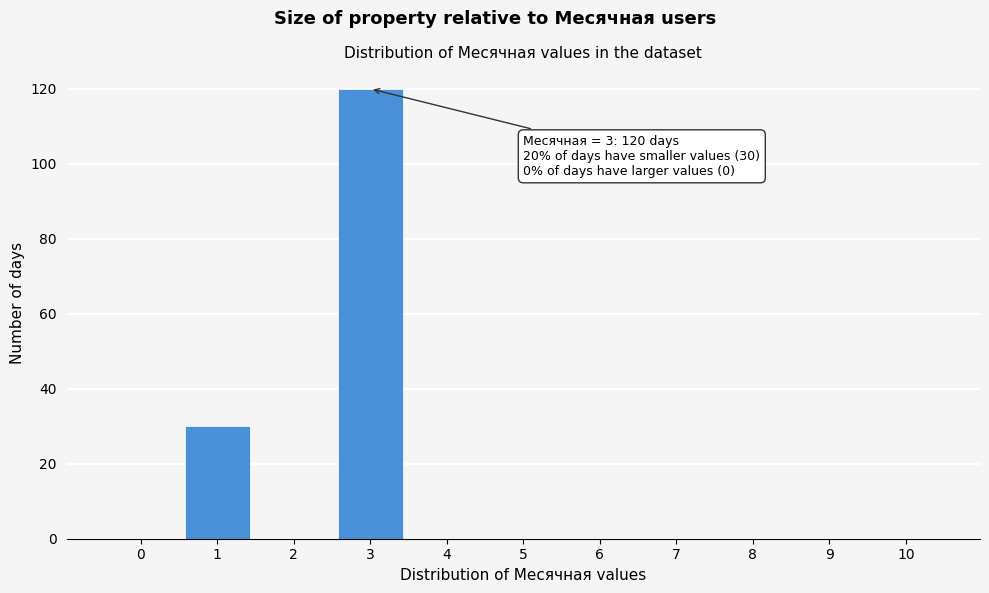

Reading right to left, transcribe all the data shown in this chart.

10=0	9=0	8=0	7=0	6=0	5=0	4=0	3=120	2=0	1=30	0=0